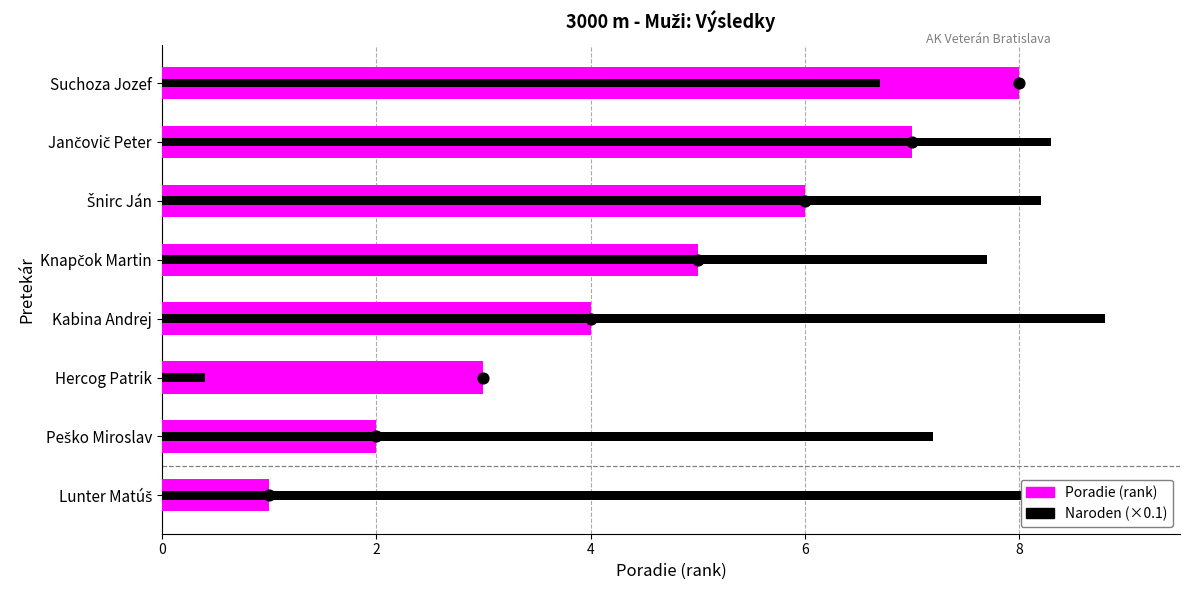

What are all the series names shown in the legend?

Poradie (rank), Naroden (×0.1)